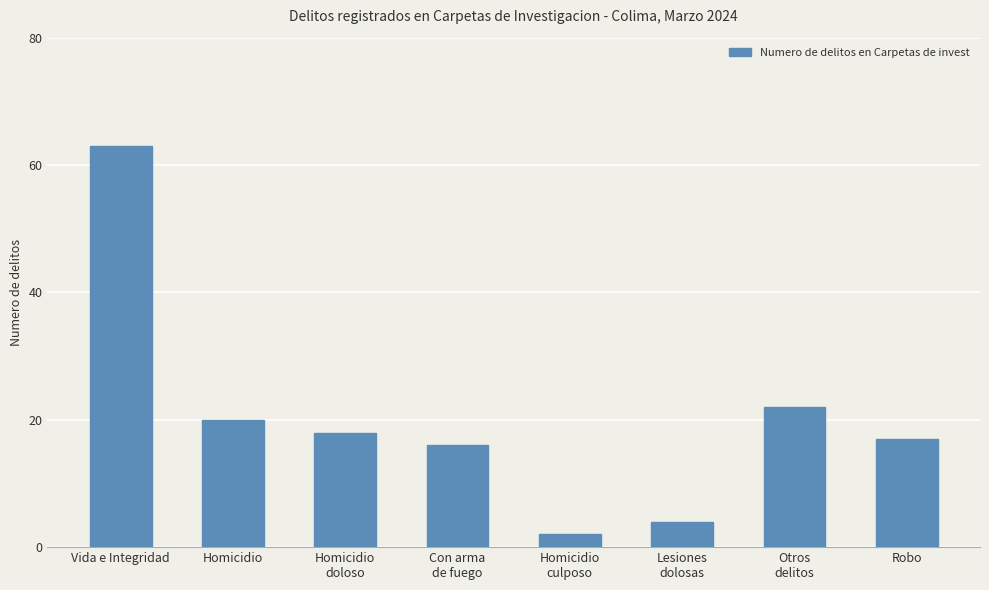

Reading right to left, list all the values displayed in this chart.

17	22	4	2	16	18	20	63